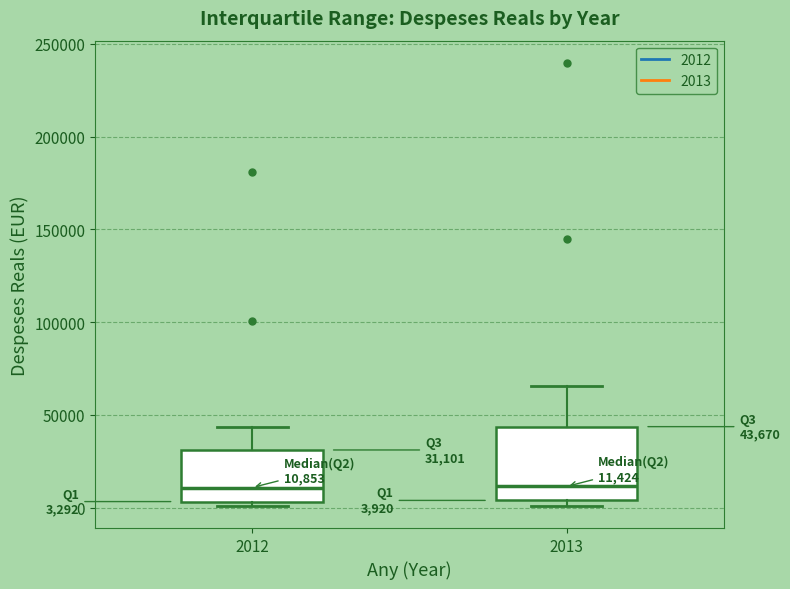

Comparing the boxes themselves (not the whiskers), which one is the tallest?

2013